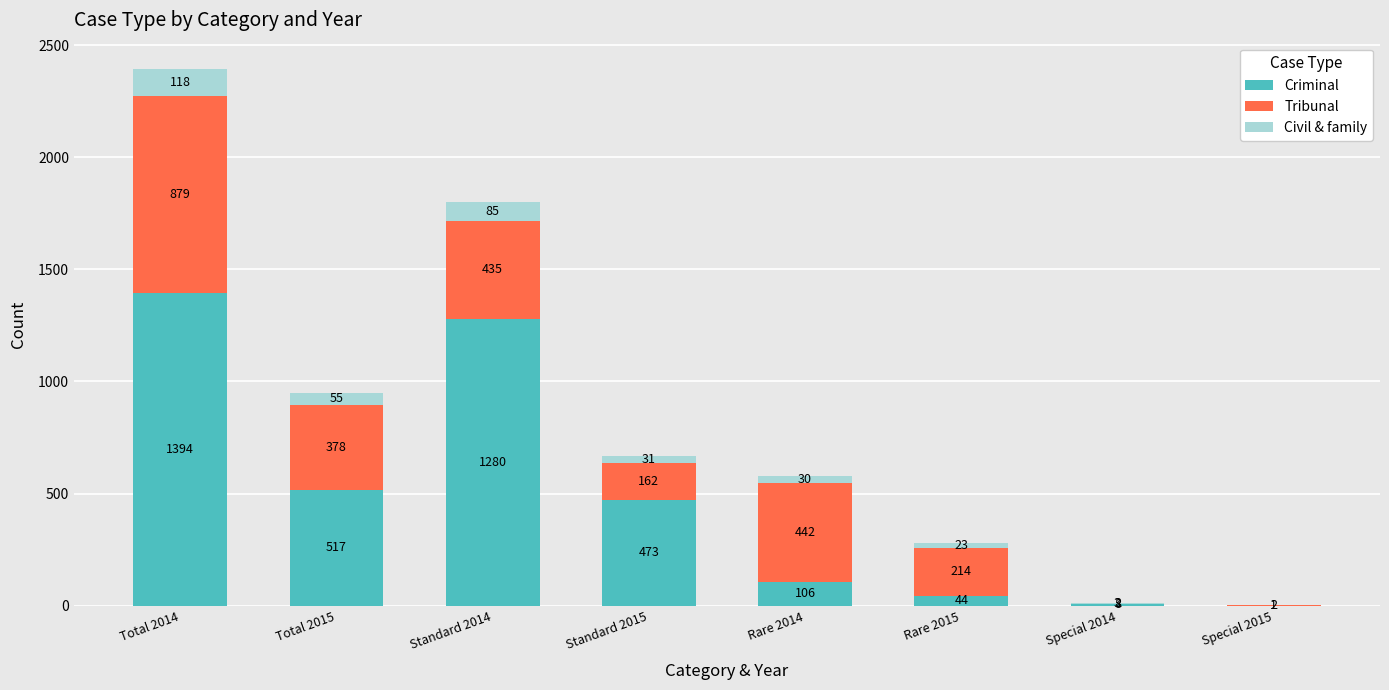

The Criminal series shows 910 at Total 2015. True or false?

False